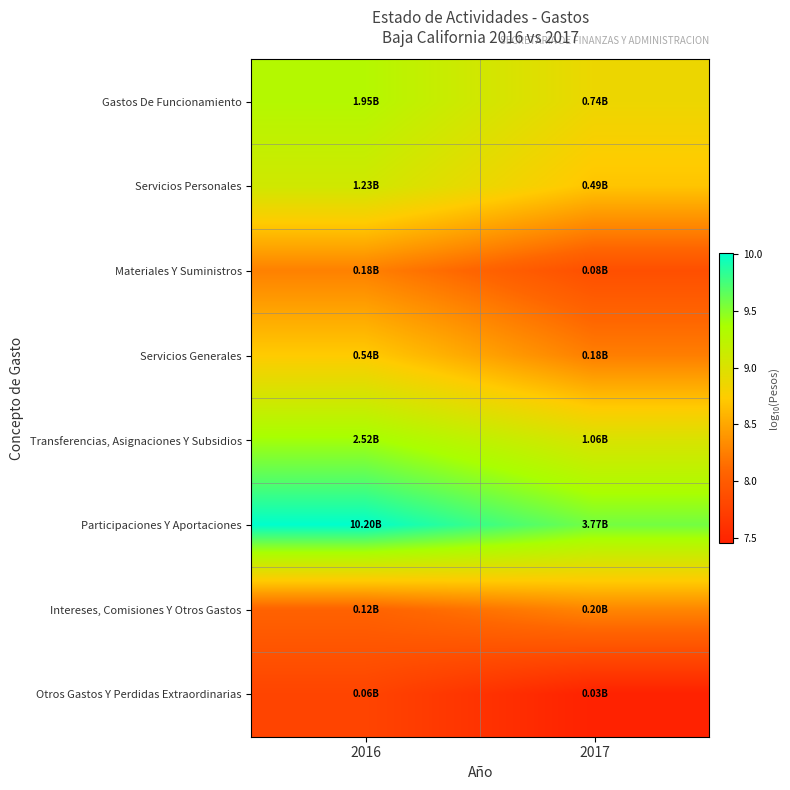

Rank the series at 2017 from highest to lowest value.

Participaciones Y Aportaciones, Transferencias, Asignaciones Y Subsidios, Gastos De Funcionamiento, Servicios Personales, Intereses, Comisiones Y Otros Gastos, Servicios Generales, Materiales Y Suministros, Otros Gastos Y Perdidas Extraordinarias